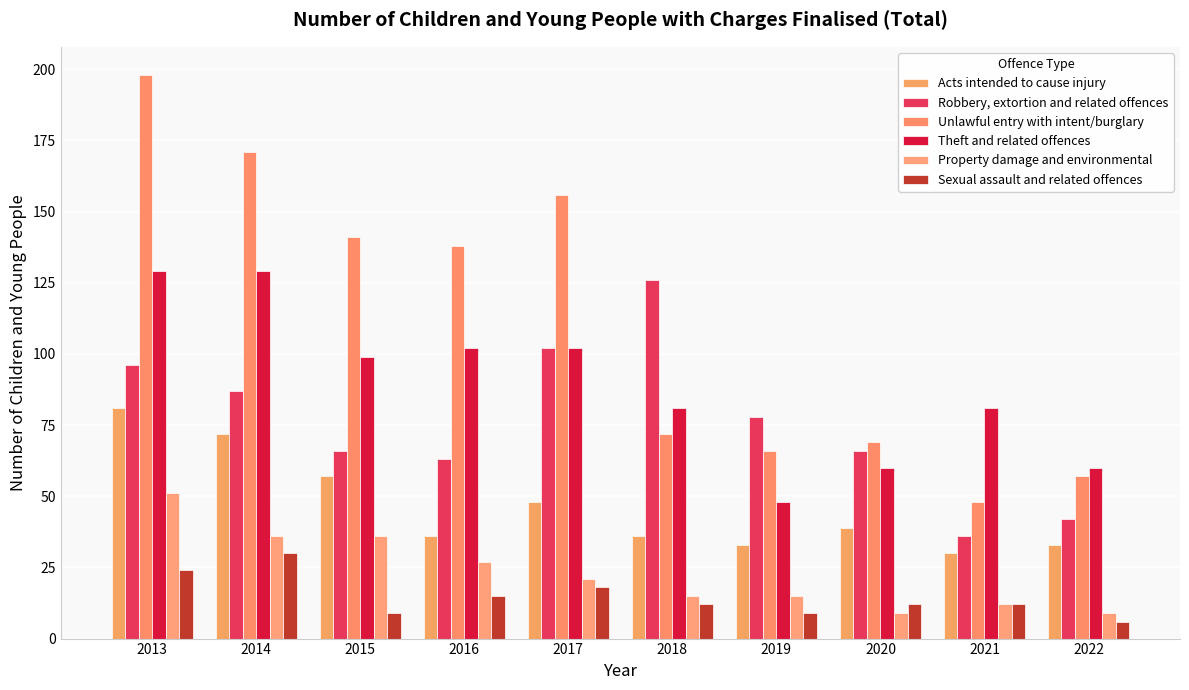

Reading left to right, what are all the values shown in this chart?

Acts intended to cause injury: 2013=81	2014=72	2015=57	2016=36	2017=48	2018=36	2019=33	2020=39	2021=30	2022=33
Robbery, extortion and related offences: 2013=96	2014=87	2015=66	2016=63	2017=102	2018=126	2019=78	2020=66	2021=36	2022=42
Unlawful entry with intent/burglary: 2013=198	2014=171	2015=141	2016=138	2017=156	2018=72	2019=66	2020=69	2021=48	2022=57
Theft and related offences: 2013=129	2014=129	2015=99	2016=102	2017=102	2018=81	2019=48	2020=60	2021=81	2022=60
Property damage and environmental: 2013=51	2014=36	2015=36	2016=27	2017=21	2018=15	2019=15	2020=9	2021=12	2022=9
Sexual assault and related offences: 2013=24	2014=30	2015=9	2016=15	2017=18	2018=12	2019=9	2020=12	2021=12	2022=6